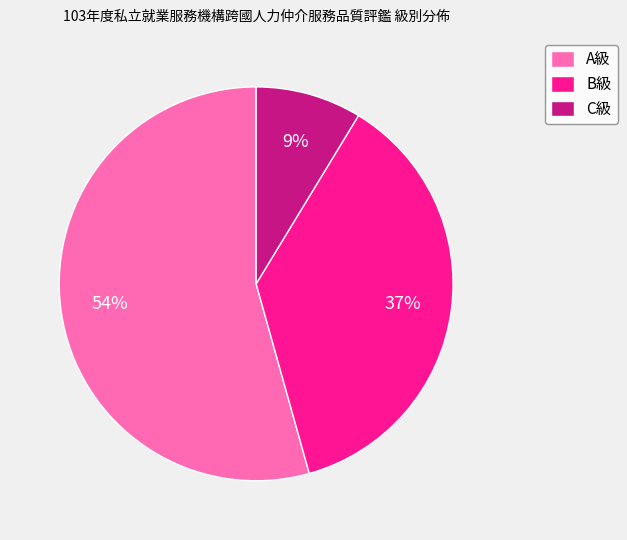

The B級 slice represents 51% of the pie. True or false?

False